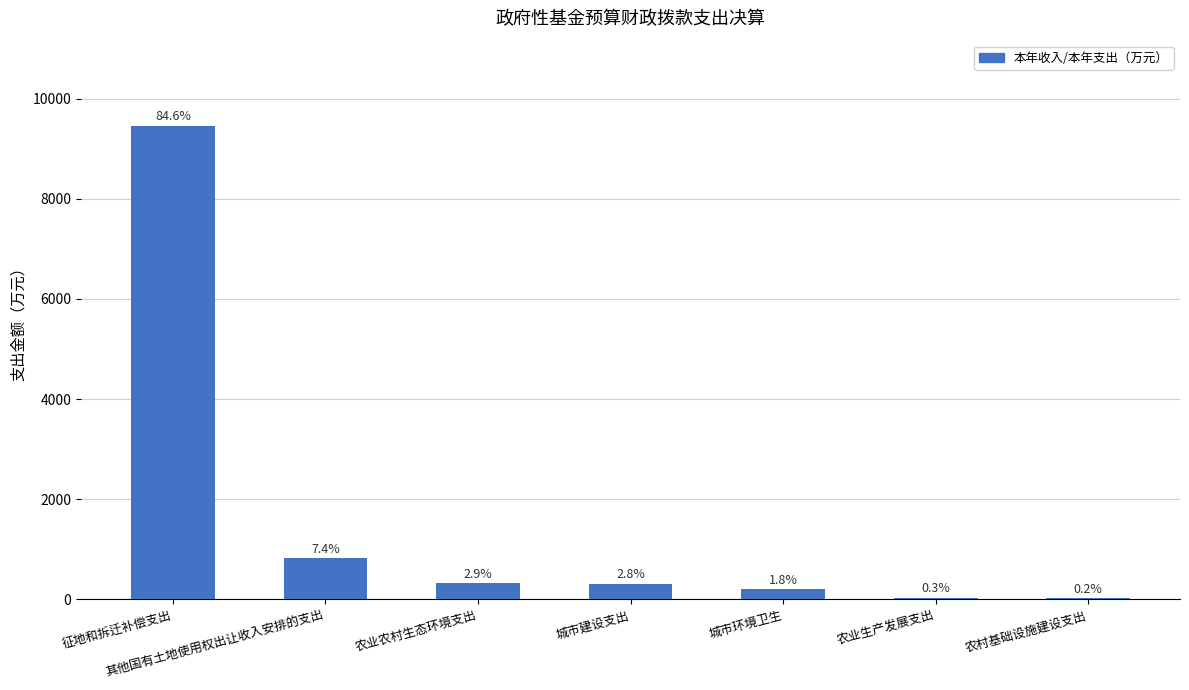

List the labels in order of value, smallest first.

农村基础设施建设支出, 农业生产发展支出, 城市环境卫生, 城市建设支出, 农业农村生态环境支出, 其他国有土地使用权出让收入安排的支出, 征地和拆迁补偿支出